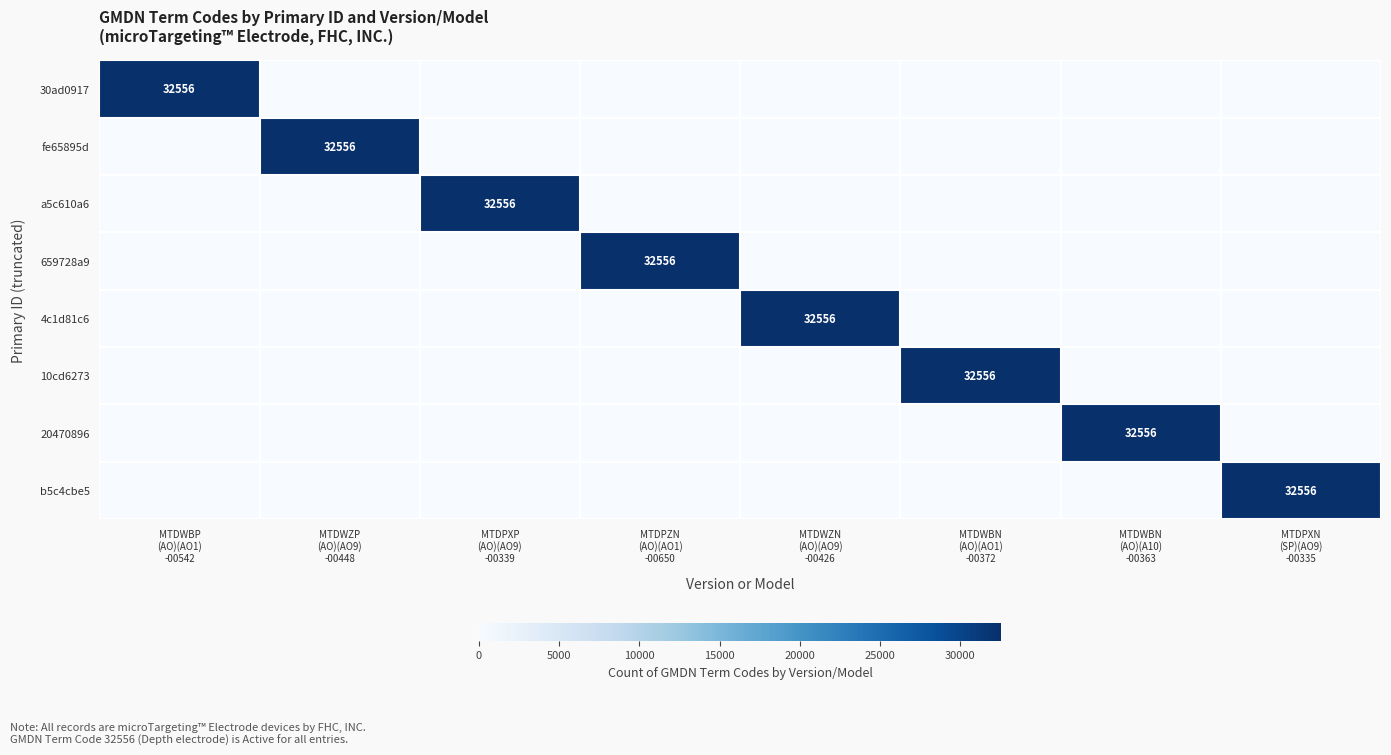

Rank the series by their maximum value, from highest to lowest.

30ad0917, fe65895d, a5c610a6, 659728a9, 4c1d81c6, 10cd6273, 20470896, b5c4cbe5